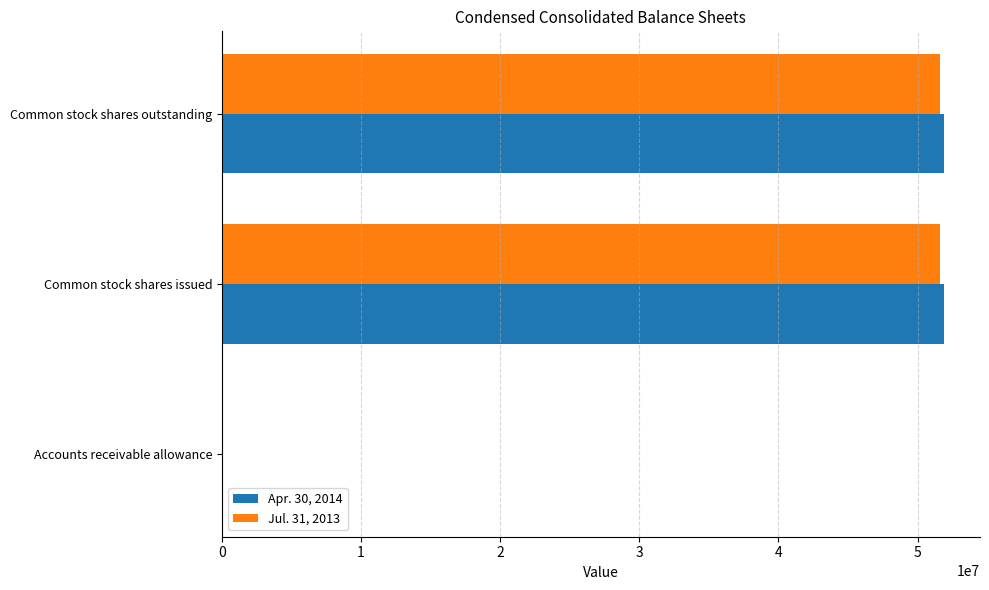

Is the value of Apr. 30, 2014 at Accounts receivable allowance greater than the value of Jul. 31, 2013 at Common stock shares issued?

No